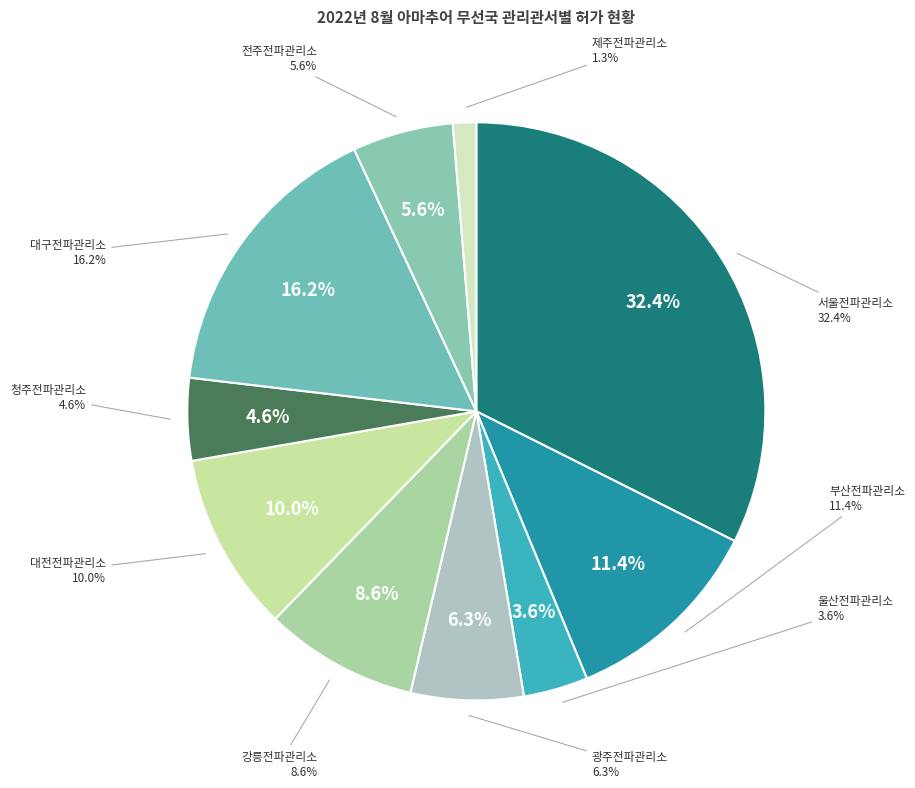

Does 서울전파관리소 account for over 50% of the chart?

No